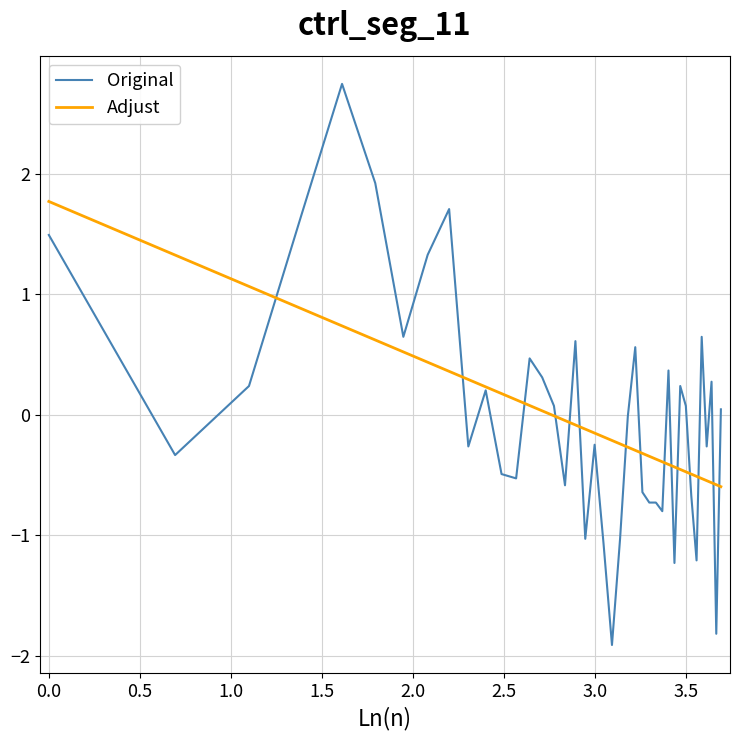

How many distinct data groups are displayed?

2